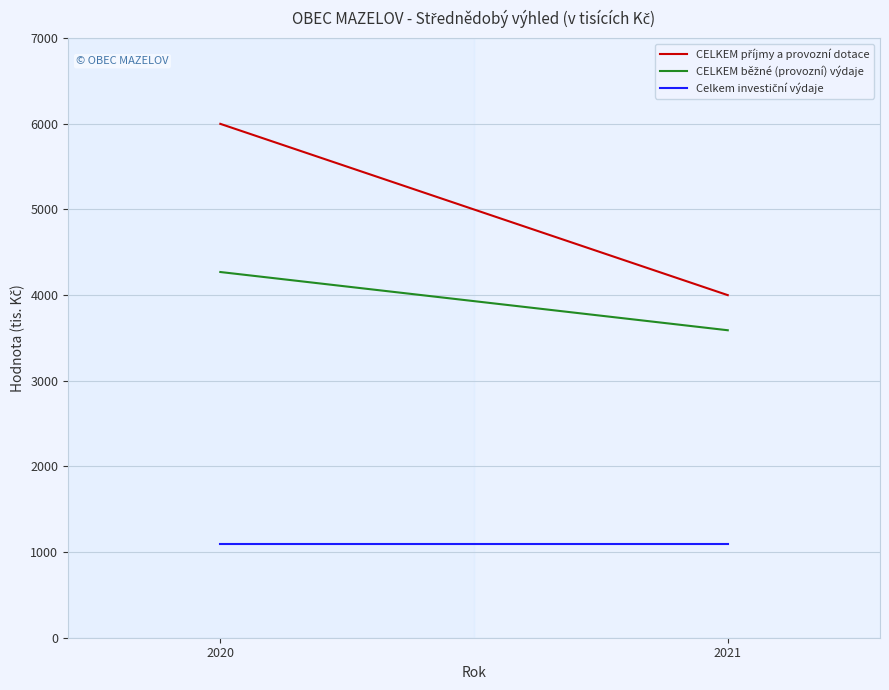

Between 2020 and 2021, which series saw the biggest shift?

CELKEM příjmy a provozní dotace